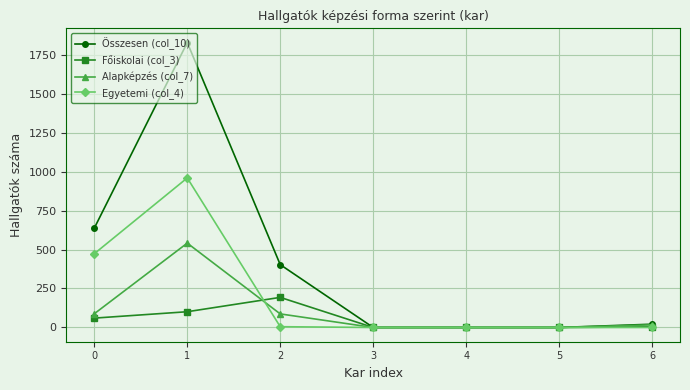

At which category does Főiskolai (col_3) reach its first local peak?

2